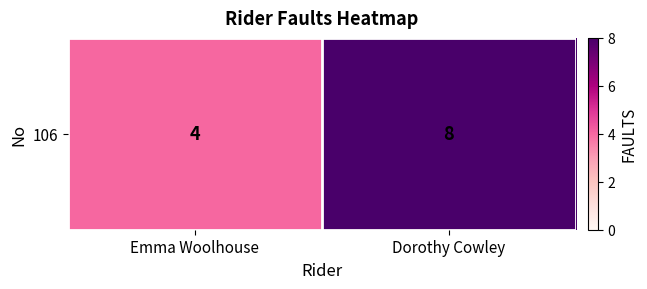

What is the sum of all values?

12